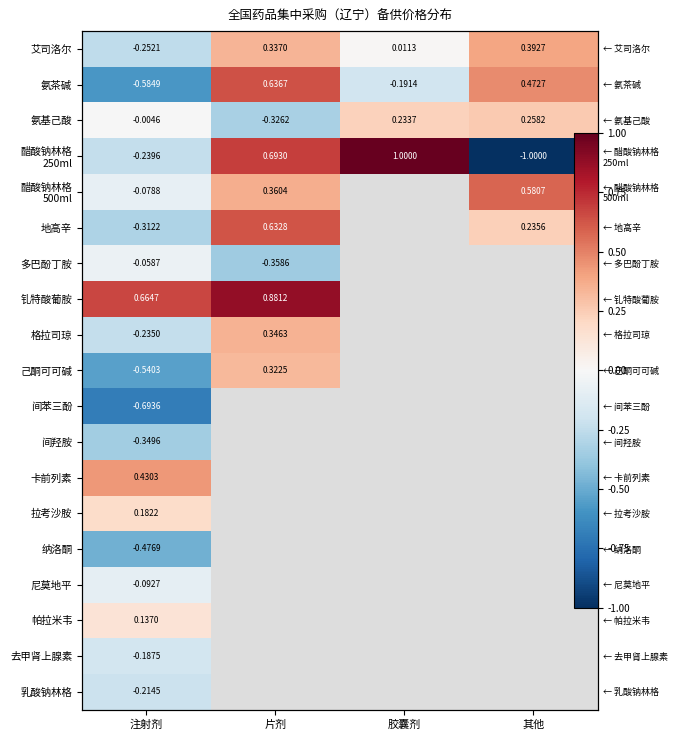

What is the total value across all series at 注射剂?

-2.9